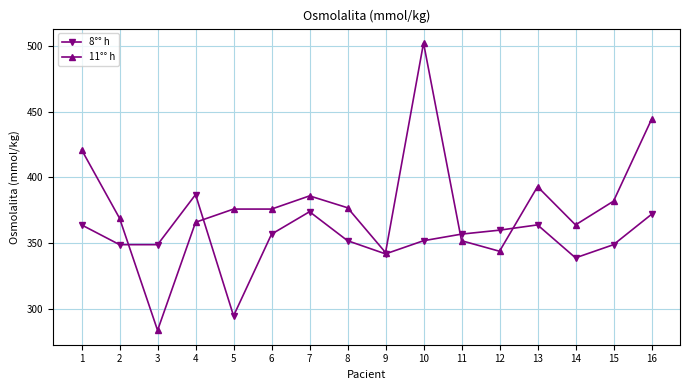

Reading left to right, extract all data points from this chart.

8°° h: 1=364	2=349	3=349	4=387	5=295	6=357	7=374	8=352	9=342	10=352	11=357	12=360	13=364	14=339	15=349	16=372
11°° h: 1=421	2=369	3=284	4=366	5=376	6=376	7=386	8=377	9=343	10=502	11=352	12=344	13=393	14=364	15=382	16=444